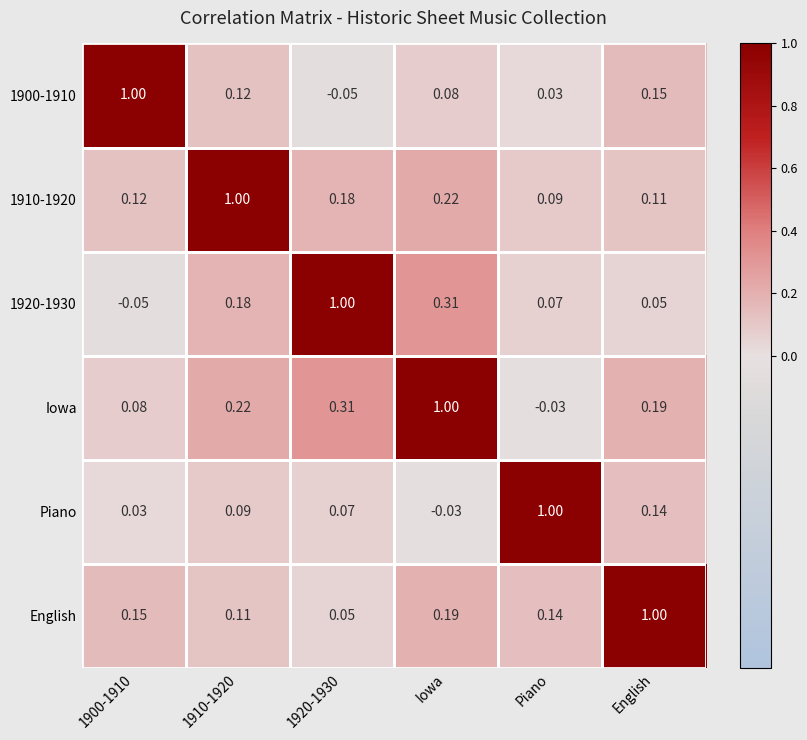

What is the greatest value displayed?

1.0